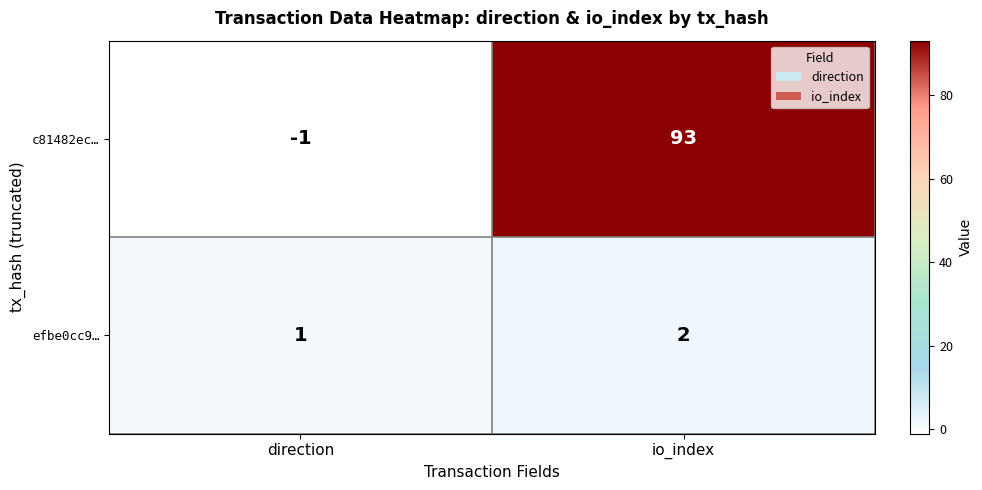

At direction, list the series in order from smallest to largest.

c81482ec…, efbe0cc9…